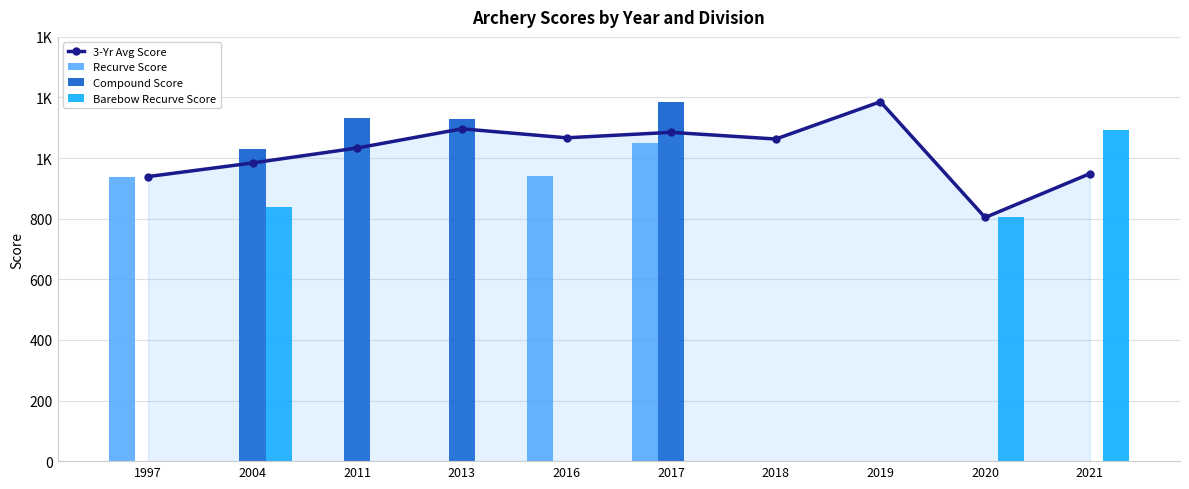

What is the maximum value shown in the chart?

1186.0